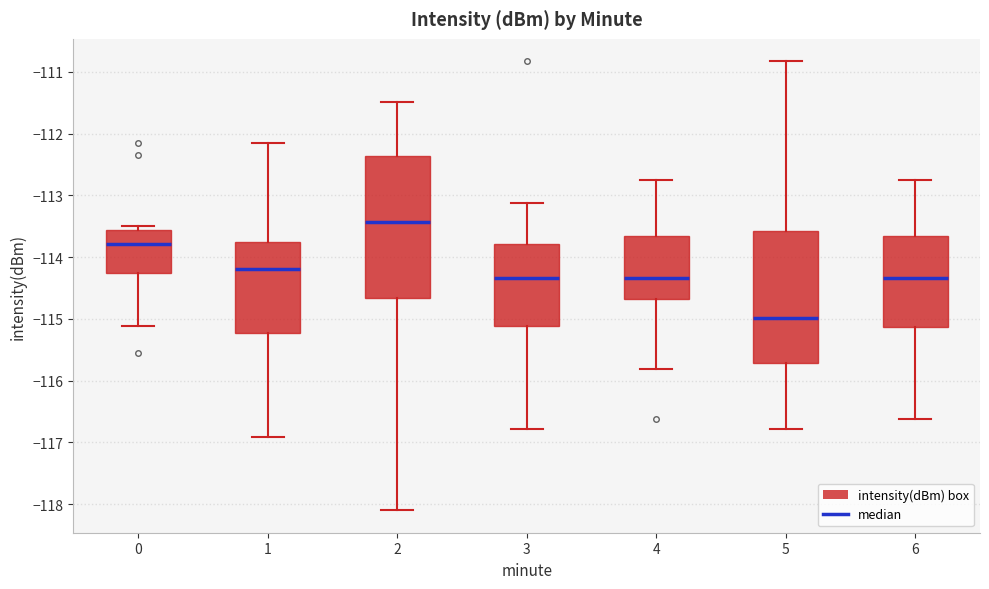

Comparing the boxes themselves (not the whiskers), which one is the tallest?

2